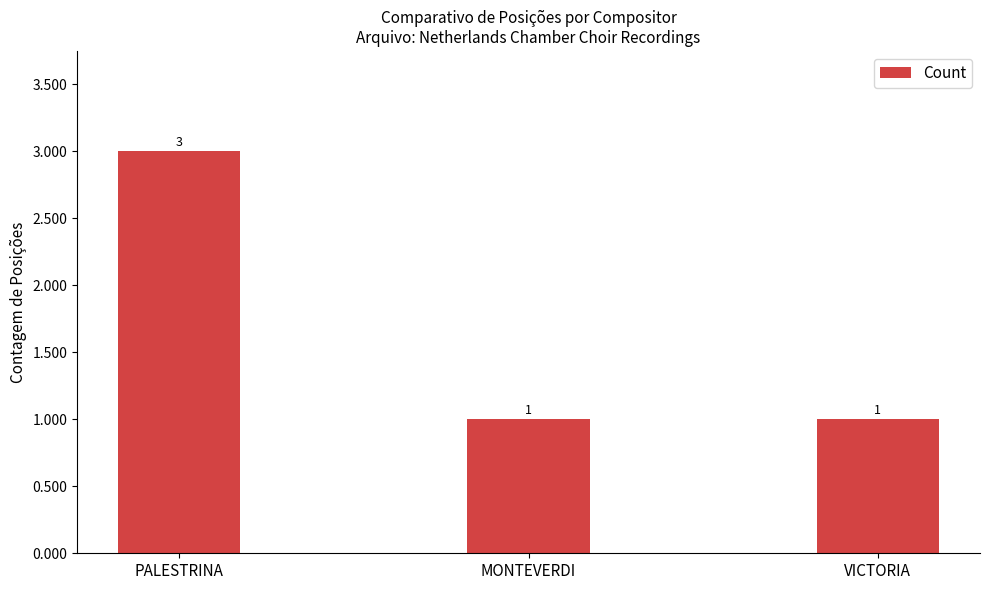

The value at MONTEVERDI is 2. True or false?

False